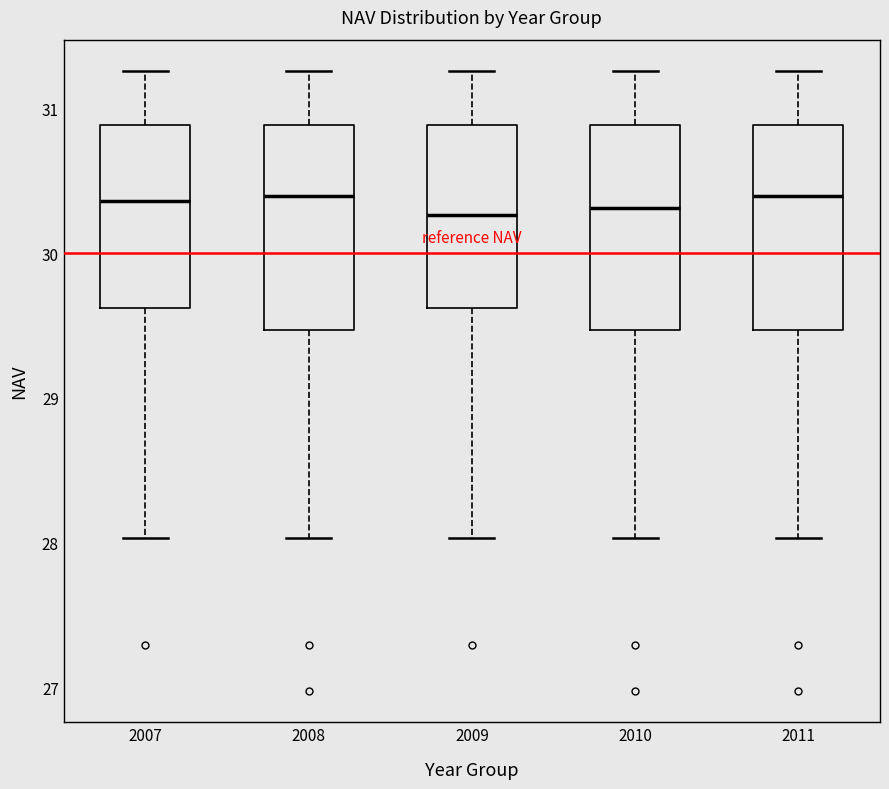

Where does the median line of the box at x = 2008 sit on the y-axis? The values are not printed on the chart, so give them approximately, as read against the axis.

30.4